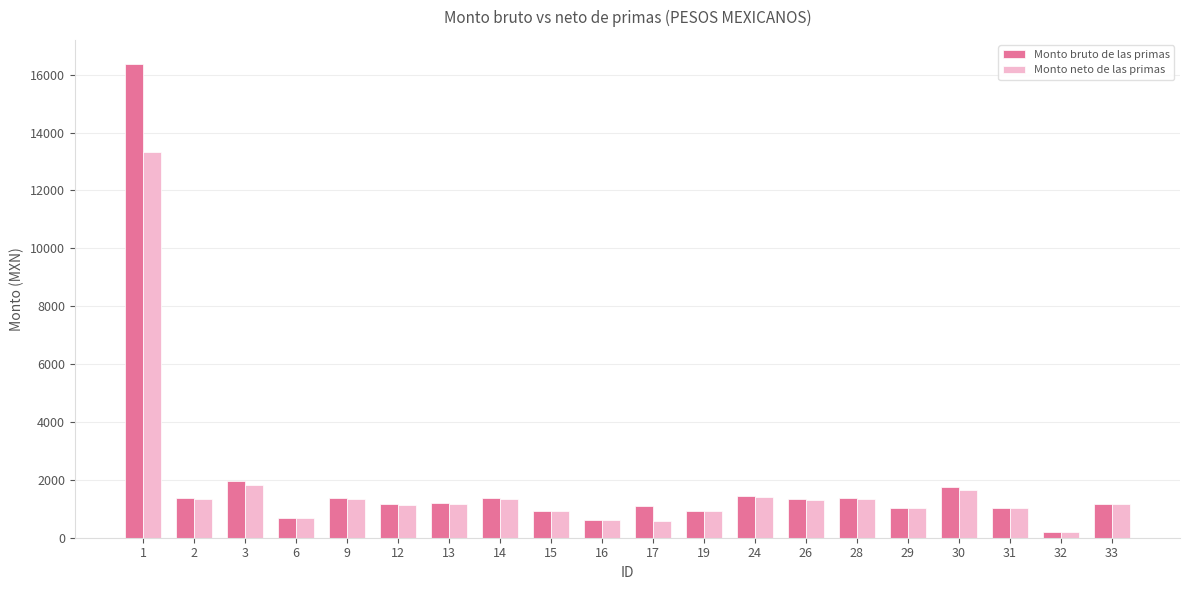

At which label is Monto bruto de las primas closest to 8284?

3